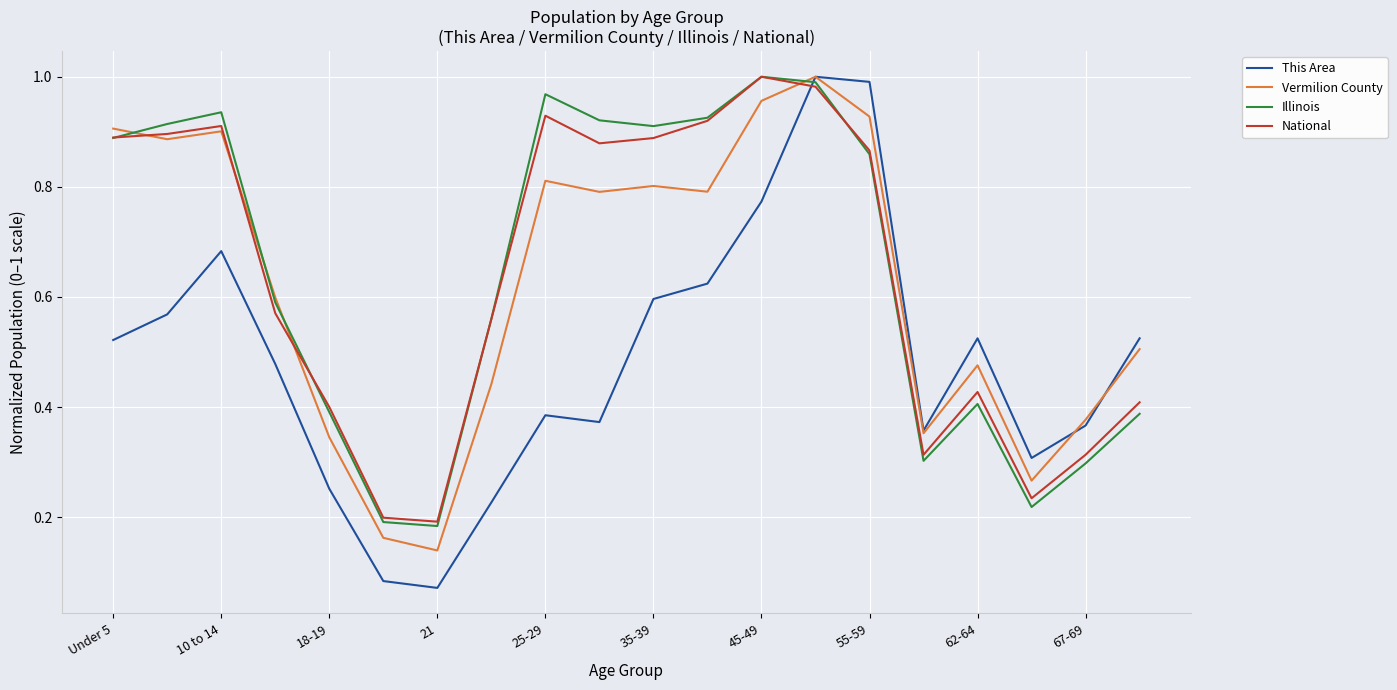

True or false: This Area and National cross at least once.

True